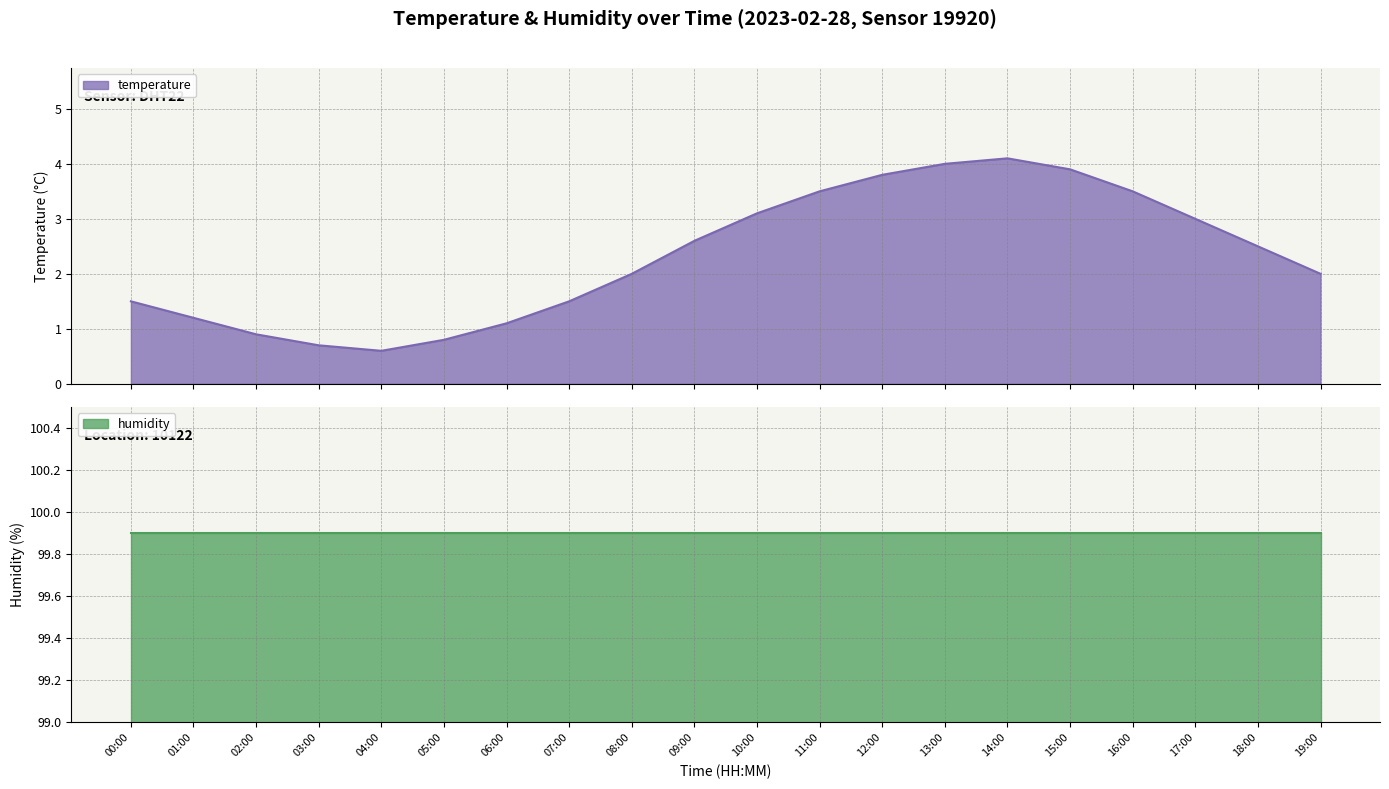

The value at 18:00 is 2.5. True or false?

True